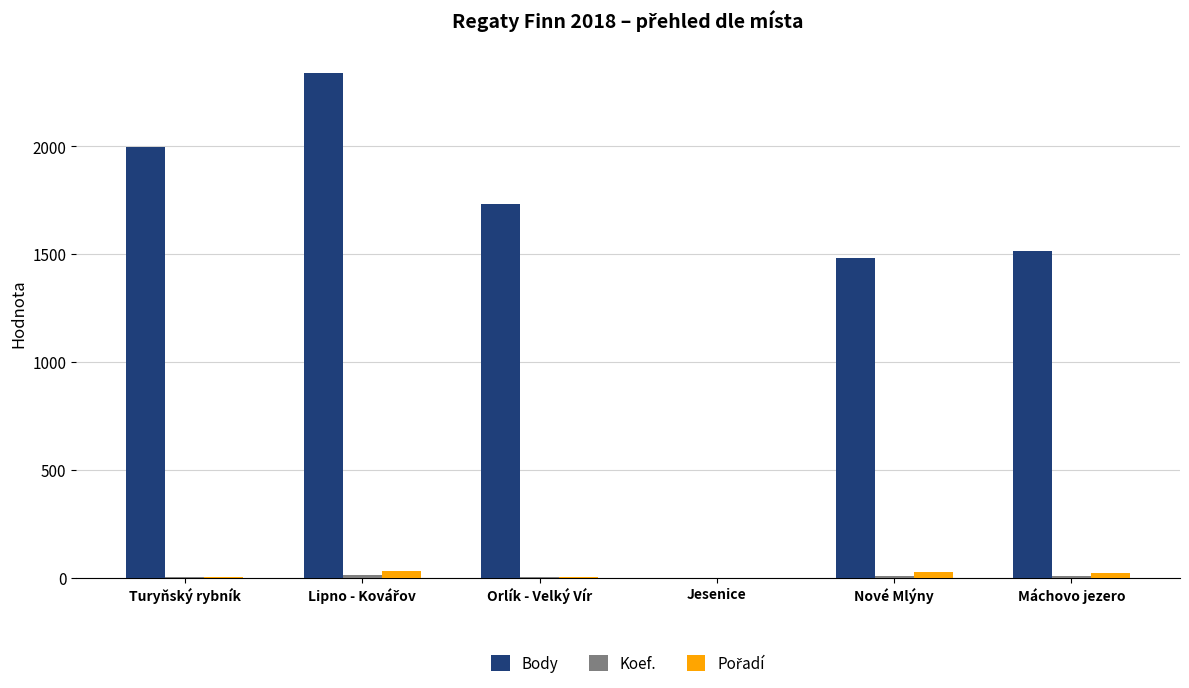

Which series has the largest total across all categories?

Body